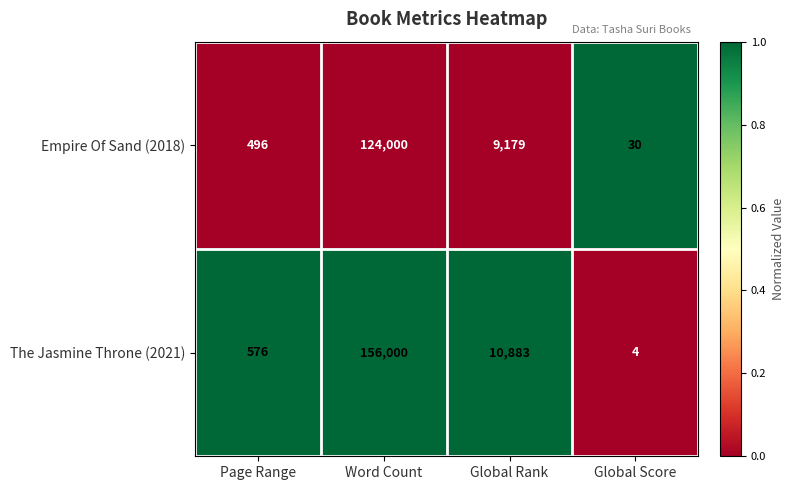

List the series in order of their overall mean, highest first.

The Jasmine Throne (2021), Empire Of Sand (2018)